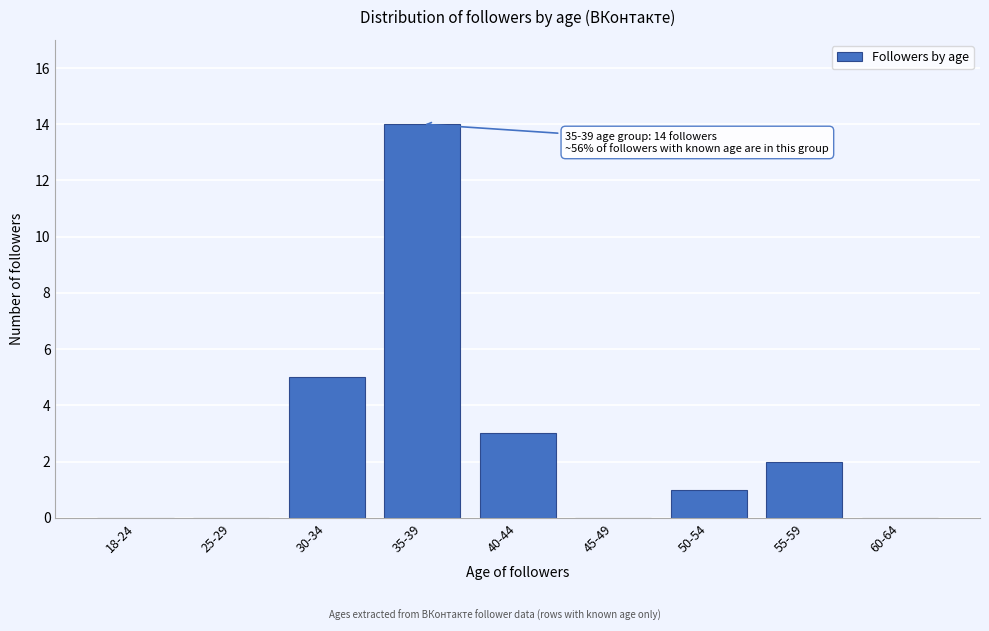

Reading right to left, transcribe all the data shown in this chart.

60-64=0	55-59=2	50-54=1	45-49=0	40-44=3	35-39=14	30-34=5	25-29=0	18-24=0